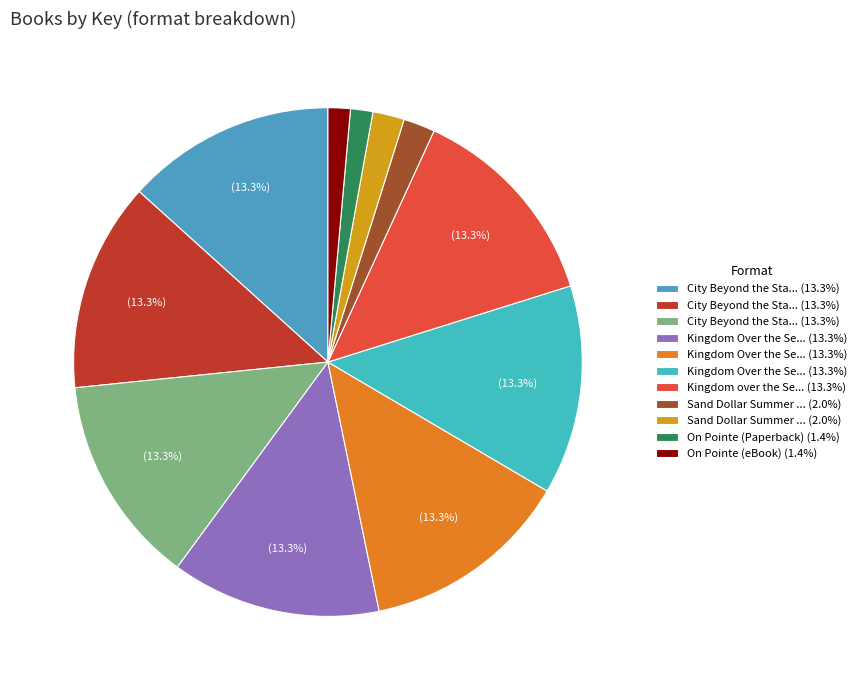

How many slices are in this pie chart?

11